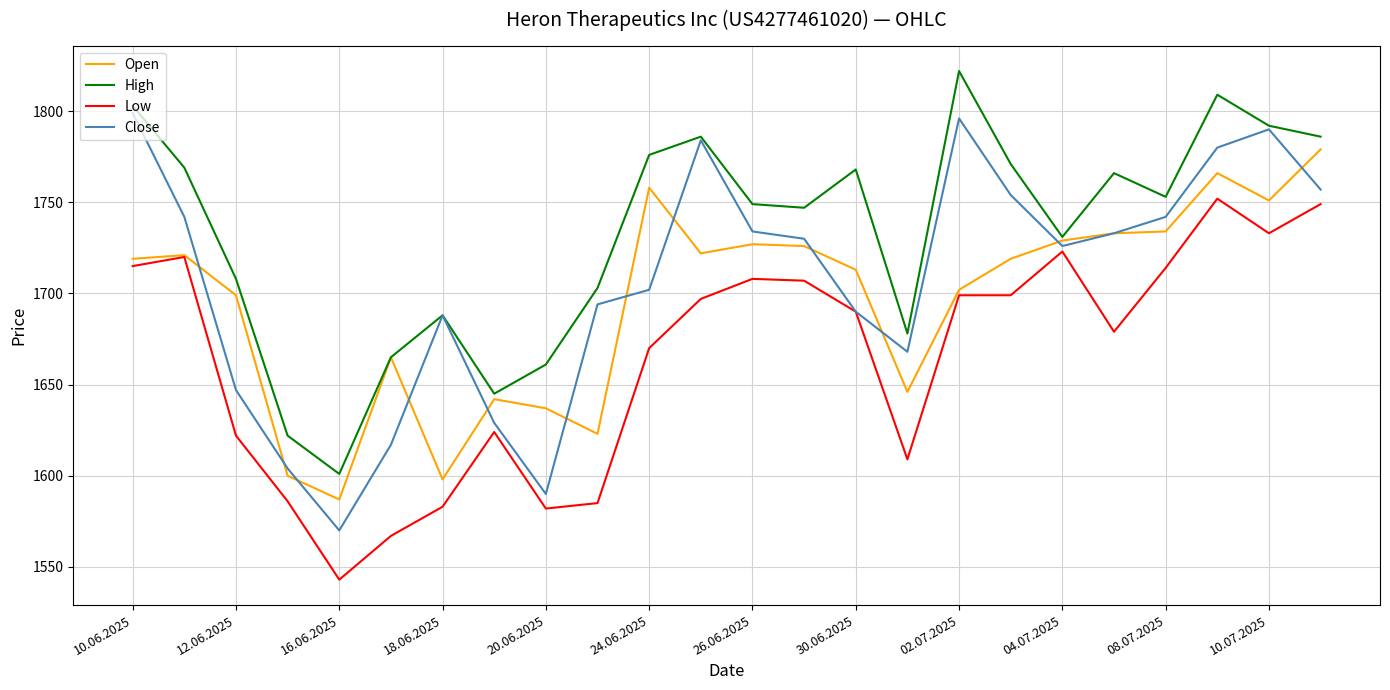

In Open, how many points are higher than both neighbors (excluding endpoints)?

6